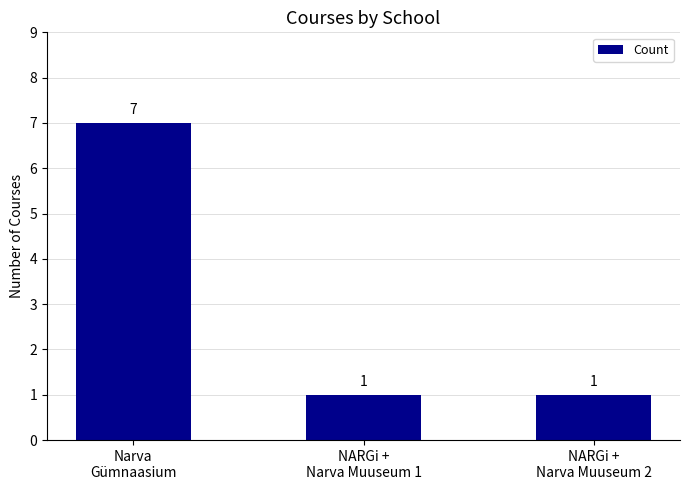

What is the sum of all values?

9